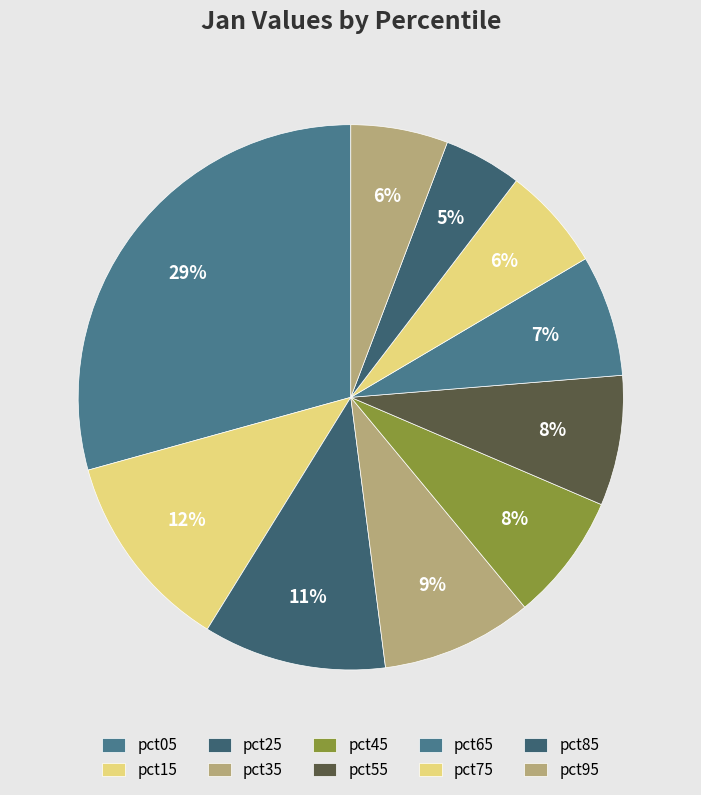

How many segments does this pie chart have?

10